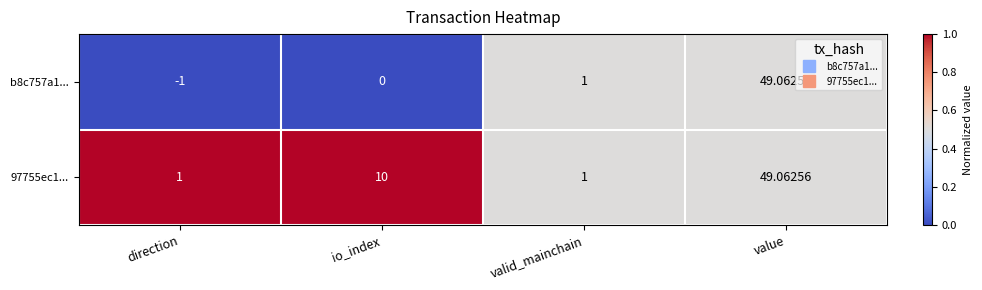

At which category is the sum across all series the highest?

value